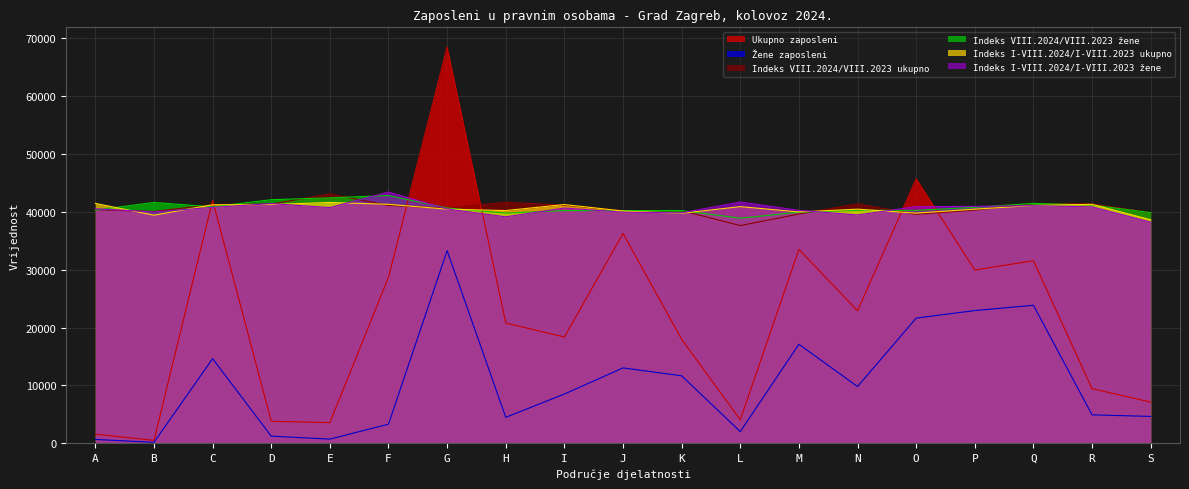

How many data points in Indeks I-VIII.2024/I-VIII.2023 žene are above 40680?

9